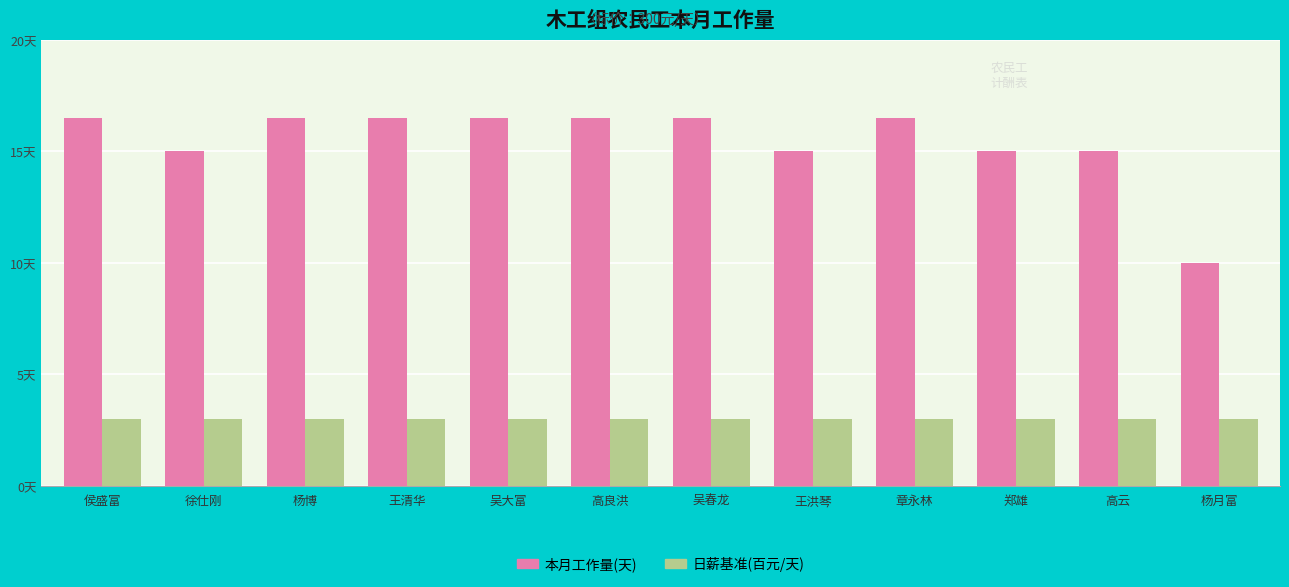

Which series has the widest spread of values?

本月工作量(天)